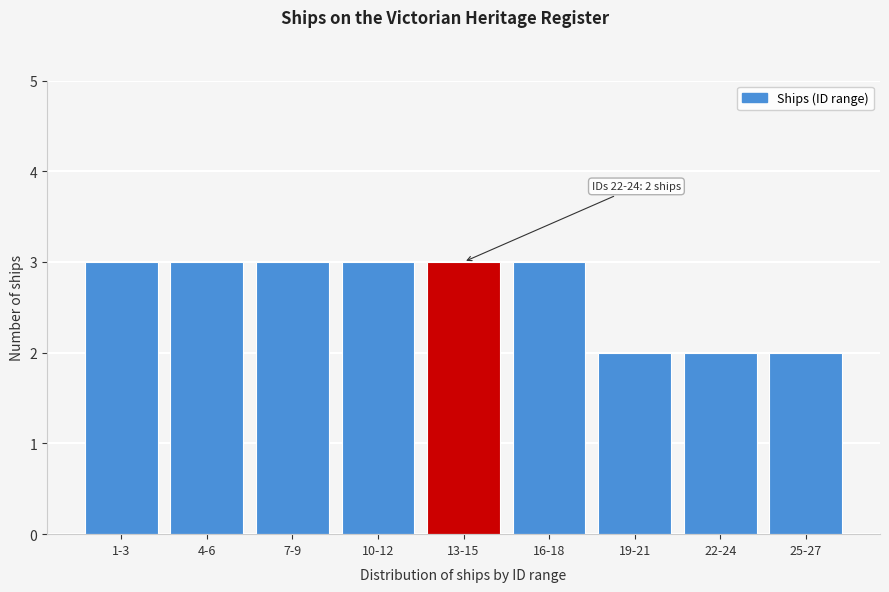

Reading right to left, what are all the values shown in this chart?

25-27=2	22-24=2	19-21=2	16-18=3	13-15=3	10-12=3	7-9=3	4-6=3	1-3=3